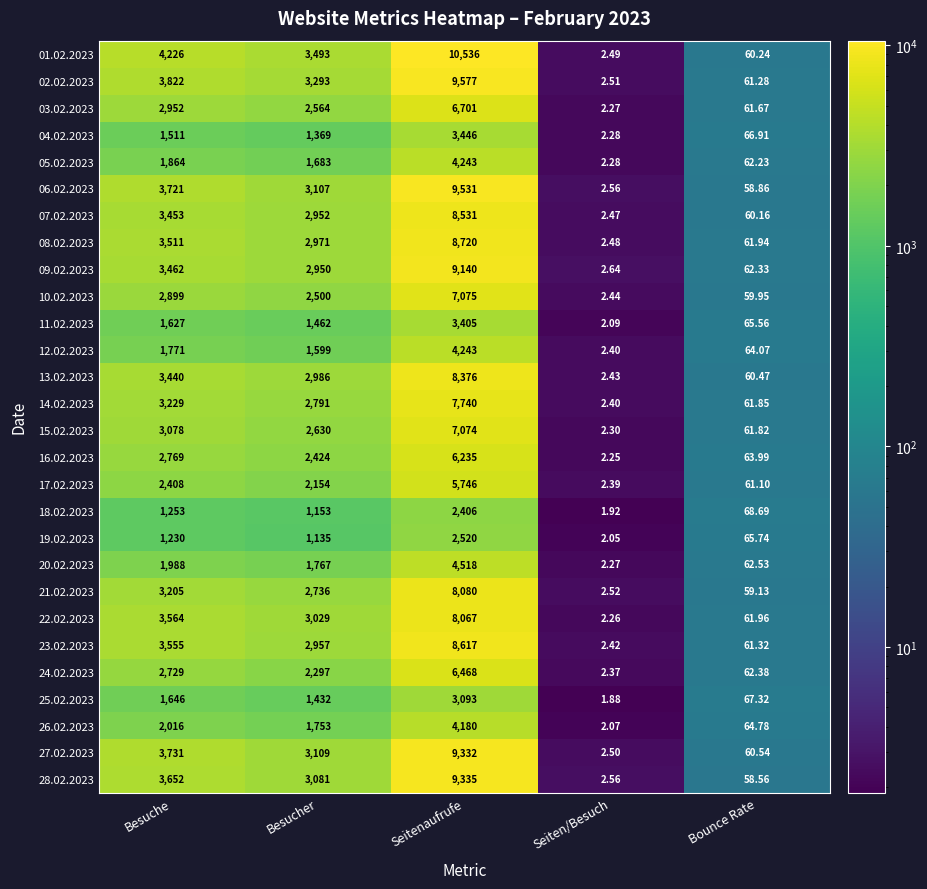

Between Besucher and Seitenaufrufe, which series saw the biggest shift?

01.02.2023